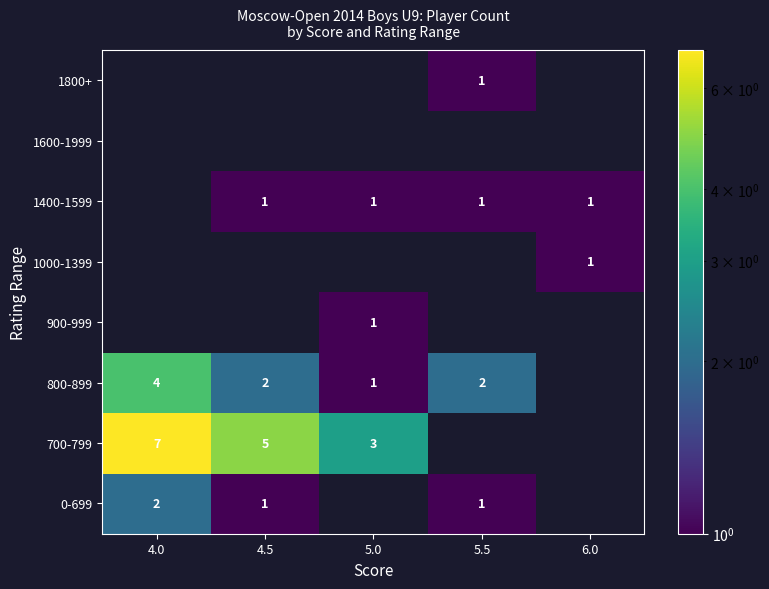

Is it true that 700-799 equals 1 at 5.0?

False